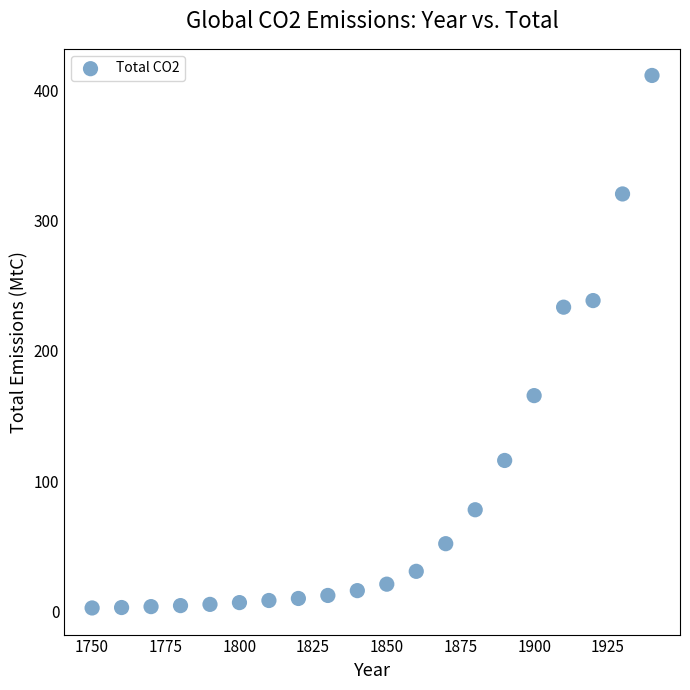

What is the range of X values (max minus min)?

190.0